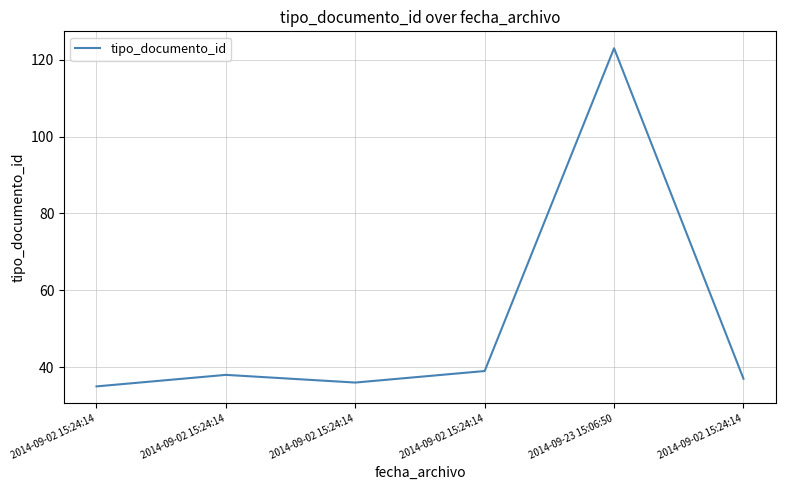

Reading left to right, extract all data points from this chart.

35	38	36	39	123	37